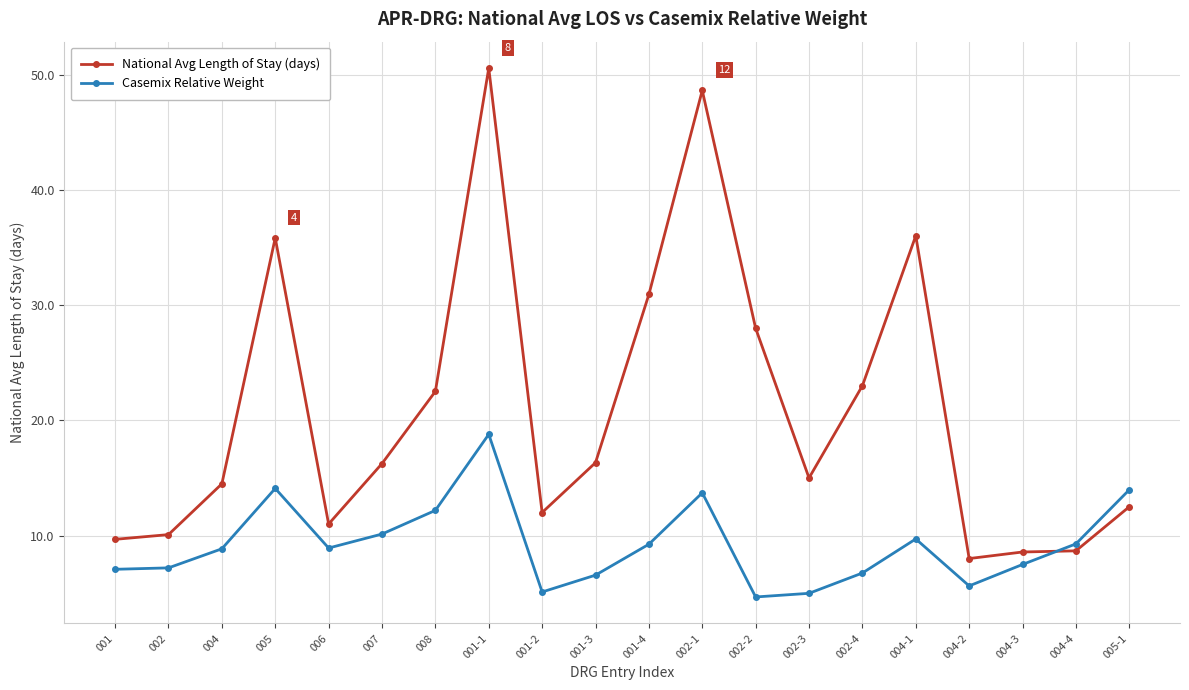

At 001, list the series in order from smallest to largest.

Casemix Relative Weight, National Avg Length of Stay (days)